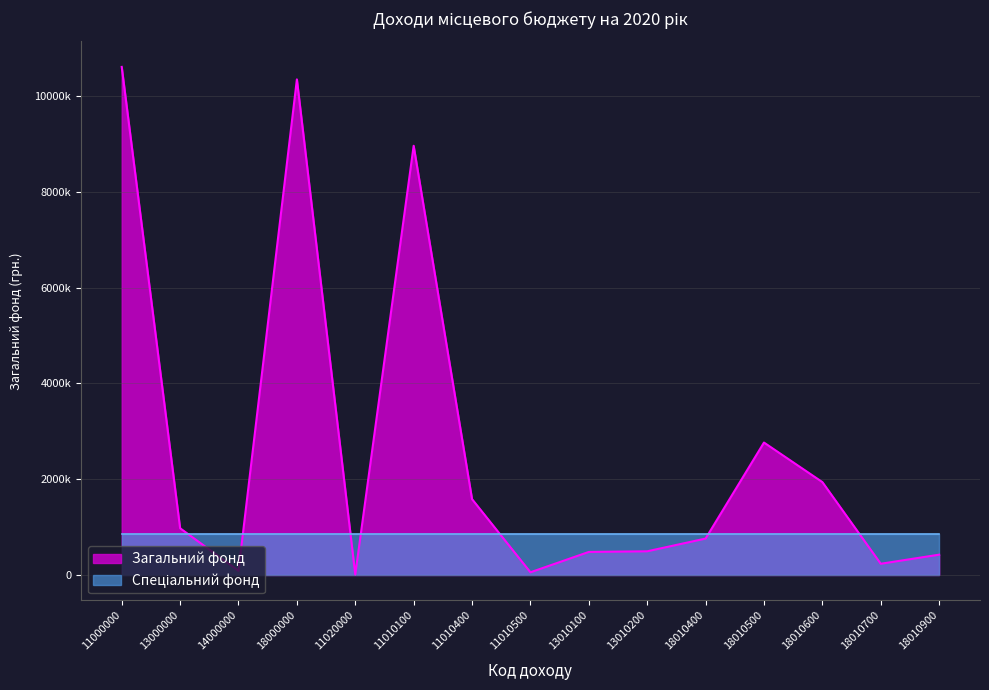

Which category has the highest value across all series?

11000000